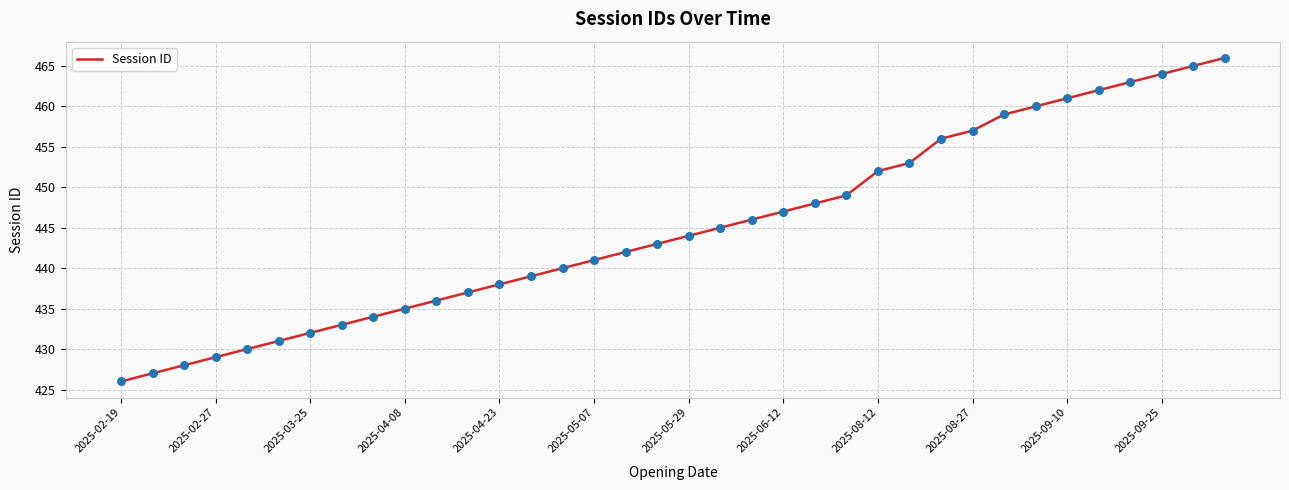

What is the difference between the maximum and minimum values?

40